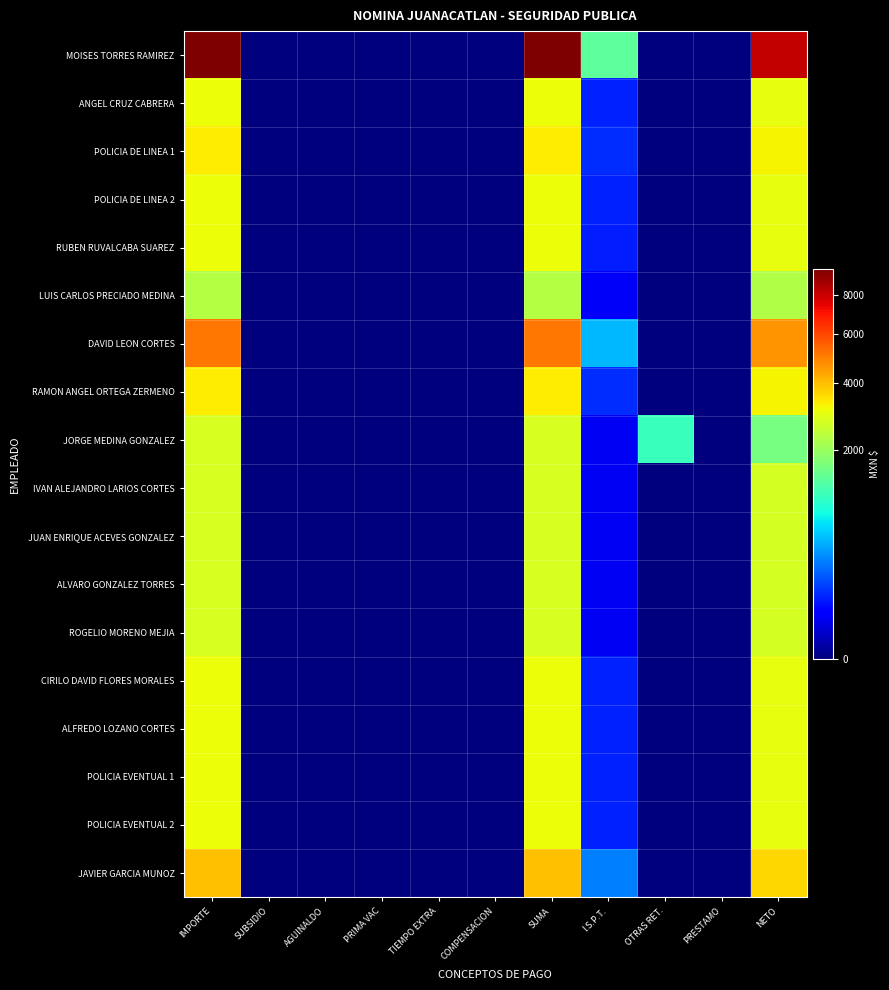

Reading left to right, transcribe all the data shown in this chart.

MOISES TORRES RAMIREZ: IMPORTE=9477.1	SUBSIDIO=0.0	AGUINALDO=0.0	PRIMA VAC=0.0	TIEMPO EXTRA=0.0	COMPENSACION=0.0	SUMA=9477.1	I.S.P.T.=1386.1	OTRAS RET.=0.0	PRESTAMO=0.0	NETO=8091.0
ANGEL CRUZ CABRERA: IMPORTE=3110.0	SUBSIDIO=0.0	AGUINALDO=0.0	PRIMA VAC=0.0	TIEMPO EXTRA=0.0	COMPENSACION=0.0	SUMA=3110.0	I.S.P.T.=91.9	OTRAS RET.=0.0	PRESTAMO=0.0	NETO=3018.1
POLICIA DE LINEA 1: IMPORTE=3325.0	SUBSIDIO=0.0	AGUINALDO=0.0	PRIMA VAC=0.0	TIEMPO EXTRA=0.0	COMPENSACION=0.0	SUMA=3325.0	I.S.P.T.=115.3	OTRAS RET.=0.0	PRESTAMO=0.0	NETO=3209.7
POLICIA DE LINEA 2: IMPORTE=3110.0	SUBSIDIO=0.0	AGUINALDO=0.0	PRIMA VAC=0.0	TIEMPO EXTRA=0.0	COMPENSACION=0.0	SUMA=3110.0	I.S.P.T.=91.9	OTRAS RET.=0.0	PRESTAMO=0.0	NETO=3018.1
RUBEN RUVALCABA SUAREZ: IMPORTE=3096.0	SUBSIDIO=0.0	AGUINALDO=0.0	PRIMA VAC=0.0	TIEMPO EXTRA=0.0	COMPENSACION=0.0	SUMA=3096.0	I.S.P.T.=90.3	OTRAS RET.=0.0	PRESTAMO=0.0	NETO=3005.7
LUIS CARLOS PRECIADO MEDINA: IMPORTE=2293.2	SUBSIDIO=0.0	AGUINALDO=0.0	PRIMA VAC=0.0	TIEMPO EXTRA=0.0	COMPENSACION=0.0	SUMA=2293.2	I.S.P.T.=36.1	OTRAS RET.=0.0	PRESTAMO=0.0	NETO=2257.1
DAVID LEON CORTES: IMPORTE=5159.5	SUBSIDIO=0.0	AGUINALDO=0.0	PRIMA VAC=0.0	TIEMPO EXTRA=0.0	COMPENSACION=0.0	SUMA=5159.5	I.S.P.T.=490.2	OTRAS RET.=0.0	PRESTAMO=0.0	NETO=4669.3
RAMON ANGEL ORTEGA ZERMENO: IMPORTE=3325.0	SUBSIDIO=0.0	AGUINALDO=0.0	PRIMA VAC=0.0	TIEMPO EXTRA=0.0	COMPENSACION=0.0	SUMA=3325.0	I.S.P.T.=115.3	OTRAS RET.=0.0	PRESTAMO=0.0	NETO=3209.7
JORGE MEDINA GONZALEZ: IMPORTE=2752.0	SUBSIDIO=0.0	AGUINALDO=0.0	PRIMA VAC=0.0	TIEMPO EXTRA=0.0	COMPENSACION=0.0	SUMA=2752.0	I.S.P.T.=32.7	OTRAS RET.=1087.7	PRESTAMO=0.0	NETO=1631.6
IVAN ALEJANDRO LARIOS CORTES: IMPORTE=2752.0	SUBSIDIO=0.0	AGUINALDO=0.0	PRIMA VAC=0.0	TIEMPO EXTRA=0.0	COMPENSACION=0.0	SUMA=2752.0	I.S.P.T.=32.7	OTRAS RET.=0.0	PRESTAMO=0.0	NETO=2719.3
JUAN ENRIQUE ACEVES GONZALEZ: IMPORTE=2752.0	SUBSIDIO=0.0	AGUINALDO=0.0	PRIMA VAC=0.0	TIEMPO EXTRA=0.0	COMPENSACION=0.0	SUMA=2752.0	I.S.P.T.=32.7	OTRAS RET.=0.0	PRESTAMO=0.0	NETO=2719.3
ALVARO GONZALEZ TORRES: IMPORTE=2752.0	SUBSIDIO=0.0	AGUINALDO=0.0	PRIMA VAC=0.0	TIEMPO EXTRA=0.0	COMPENSACION=0.0	SUMA=2752.0	I.S.P.T.=32.7	OTRAS RET.=0.0	PRESTAMO=0.0	NETO=2719.3
ROGELIO MORENO MEJIA: IMPORTE=2752.0	SUBSIDIO=0.0	AGUINALDO=0.0	PRIMA VAC=0.0	TIEMPO EXTRA=0.0	COMPENSACION=0.0	SUMA=2752.0	I.S.P.T.=32.7	OTRAS RET.=0.0	PRESTAMO=0.0	NETO=2719.3
CIRILO DAVID FLORES MORALES: IMPORTE=3110.0	SUBSIDIO=0.0	AGUINALDO=0.0	PRIMA VAC=0.0	TIEMPO EXTRA=0.0	COMPENSACION=0.0	SUMA=3110.0	I.S.P.T.=91.9	OTRAS RET.=0.0	PRESTAMO=0.0	NETO=3018.1
ALFREDO LOZANO CORTES: IMPORTE=3110.0	SUBSIDIO=0.0	AGUINALDO=0.0	PRIMA VAC=0.0	TIEMPO EXTRA=0.0	COMPENSACION=0.0	SUMA=3110.0	I.S.P.T.=91.9	OTRAS RET.=0.0	PRESTAMO=0.0	NETO=3018.1
POLICIA EVENTUAL 1: IMPORTE=3110.0	SUBSIDIO=0.0	AGUINALDO=0.0	PRIMA VAC=0.0	TIEMPO EXTRA=0.0	COMPENSACION=0.0	SUMA=3110.0	I.S.P.T.=91.9	OTRAS RET.=0.0	PRESTAMO=0.0	NETO=3018.1
POLICIA EVENTUAL 2: IMPORTE=3110.0	SUBSIDIO=0.0	AGUINALDO=0.0	PRIMA VAC=0.0	TIEMPO EXTRA=0.0	COMPENSACION=0.0	SUMA=3110.0	I.S.P.T.=91.9	OTRAS RET.=0.0	PRESTAMO=0.0	NETO=3018.1
JAVIER GARCIA MUNOZ: IMPORTE=3940.0	SUBSIDIO=0.0	AGUINALDO=0.0	PRIMA VAC=0.0	TIEMPO EXTRA=0.0	COMPENSACION=0.0	SUMA=3940.0	I.S.P.T.=307.3	OTRAS RET.=0.0	PRESTAMO=0.0	NETO=3632.7